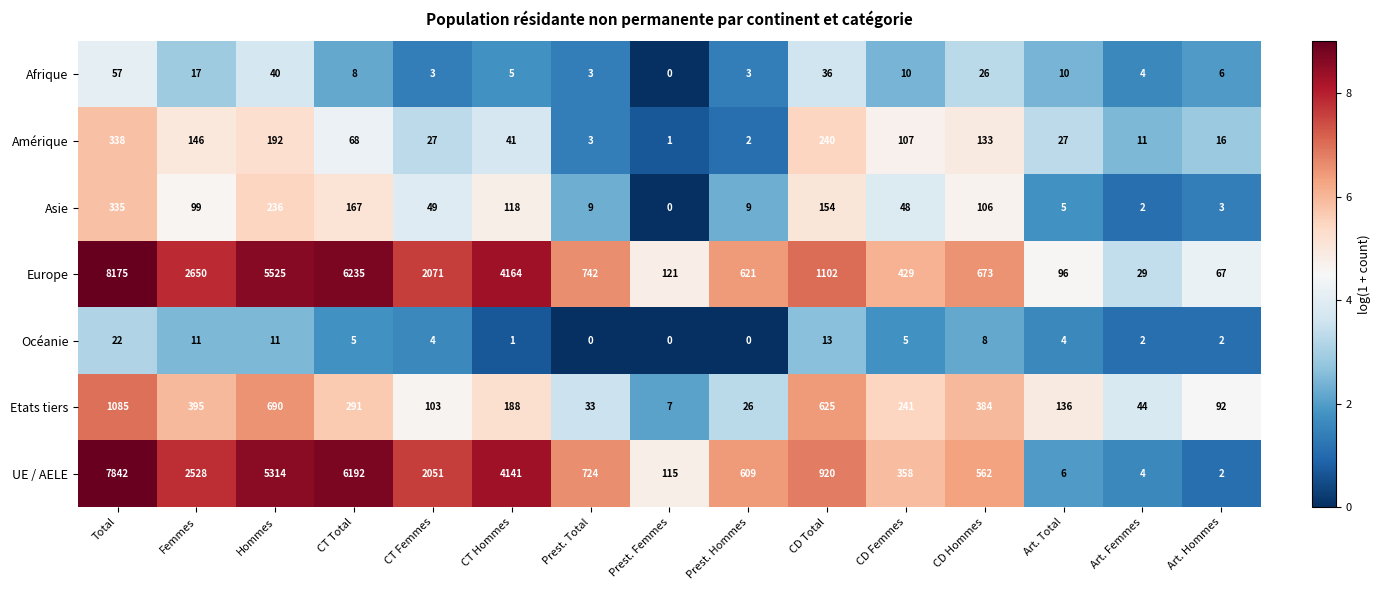

Between Total and Hommes, which series saw the biggest shift?

Europe